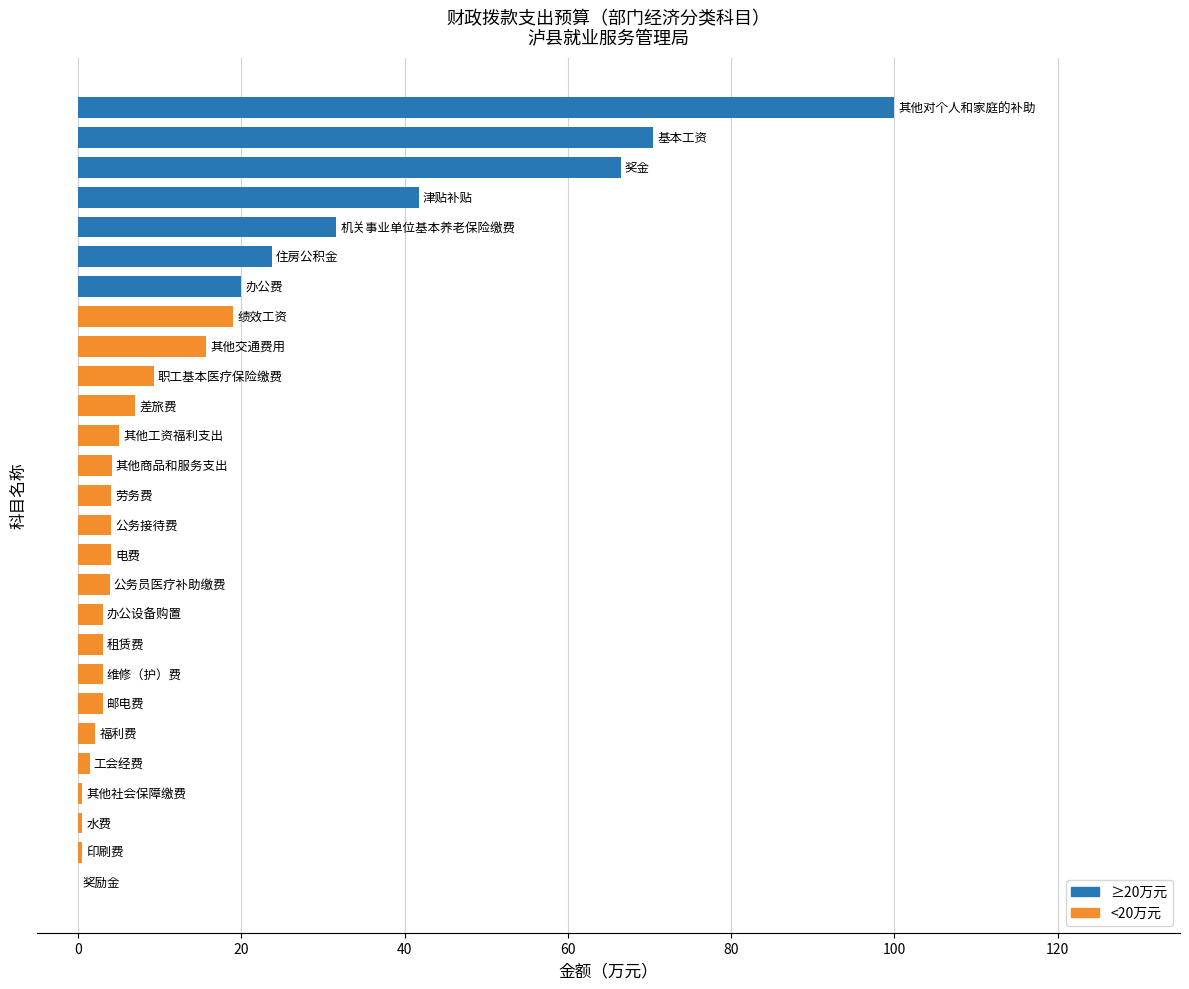

Are the bars horizontal?

Yes